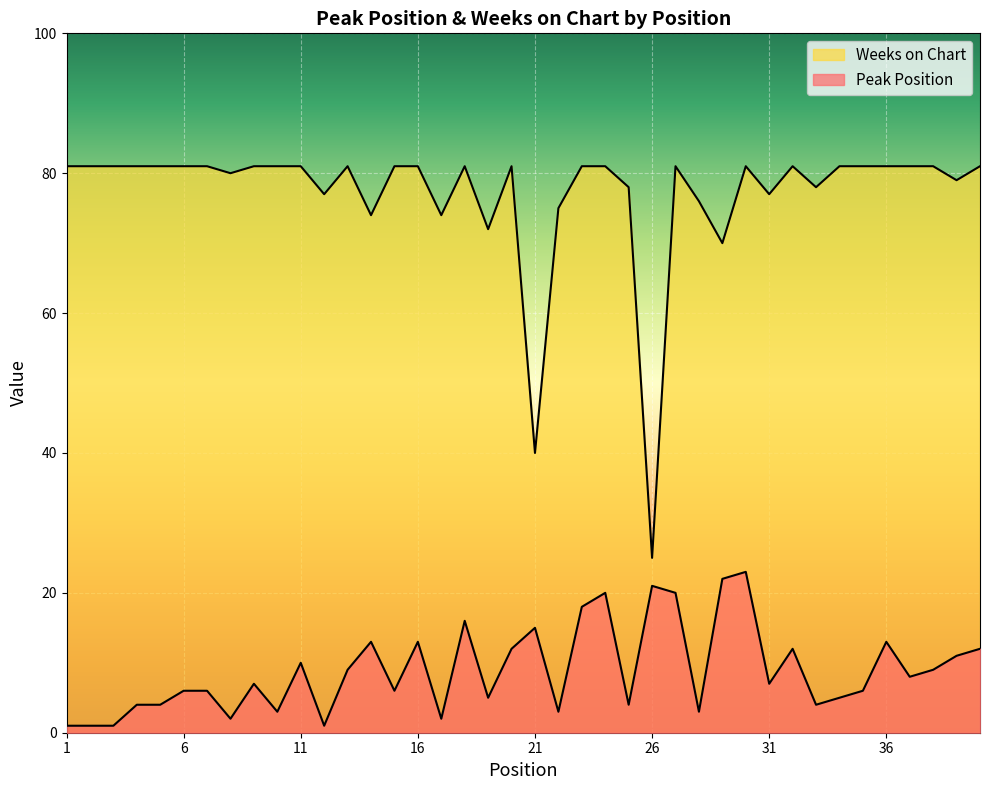

True or false: Peak Position and Weeks on Chart cross at least once.

False